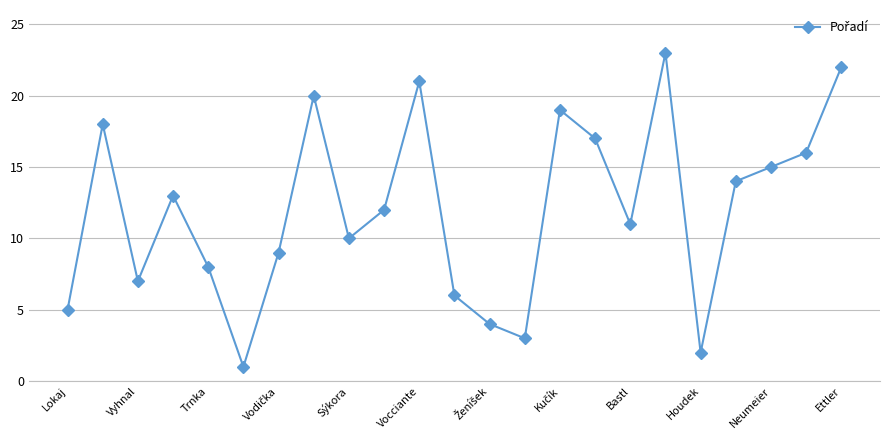

What is the greatest value displayed?

23